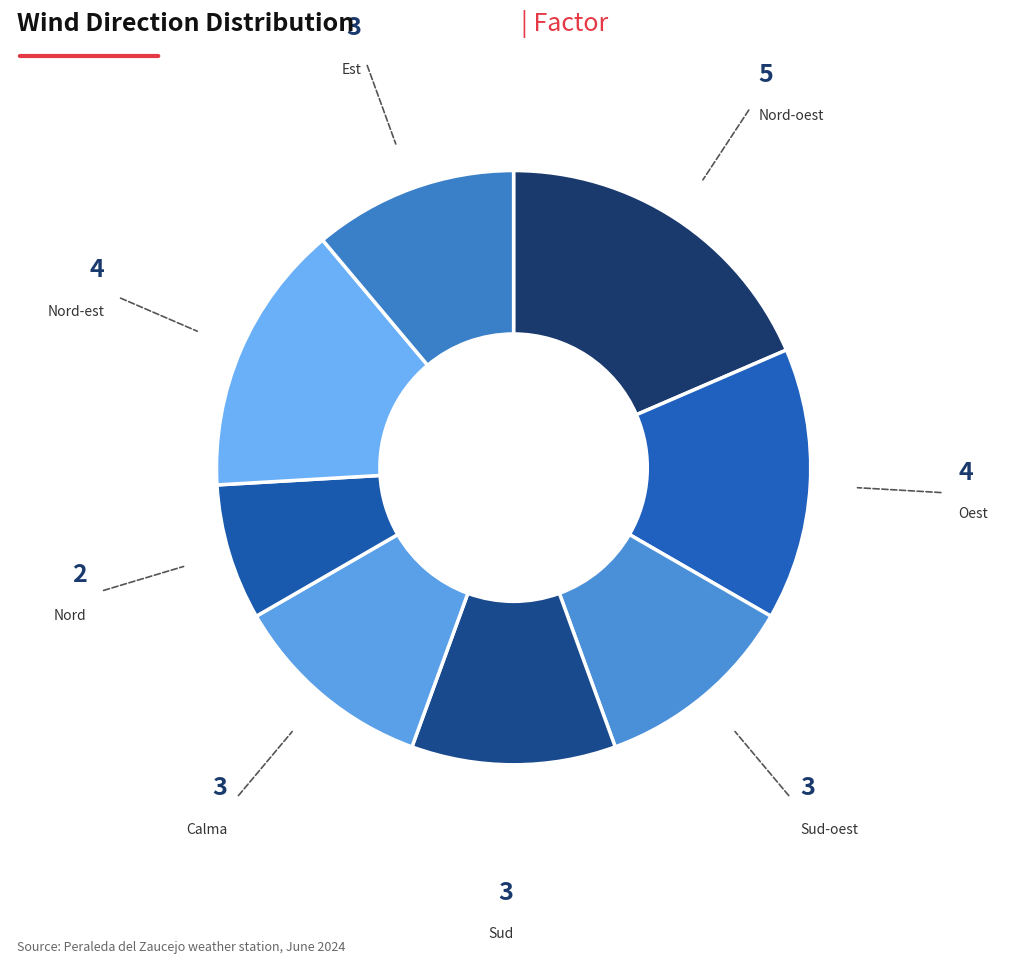

Count the number of slices in the pie.

8